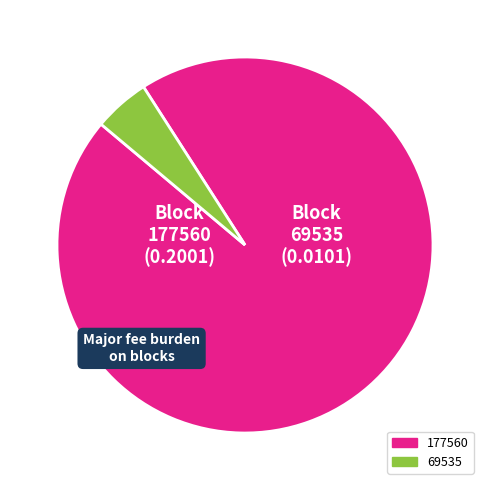

Is 69535 the majority of the pie?

No